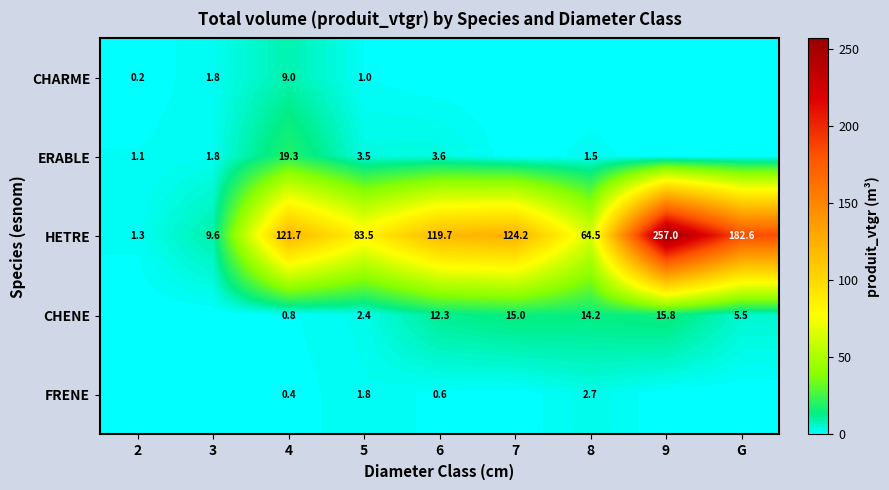

What is the lowest value of the HETRE series?

1.3